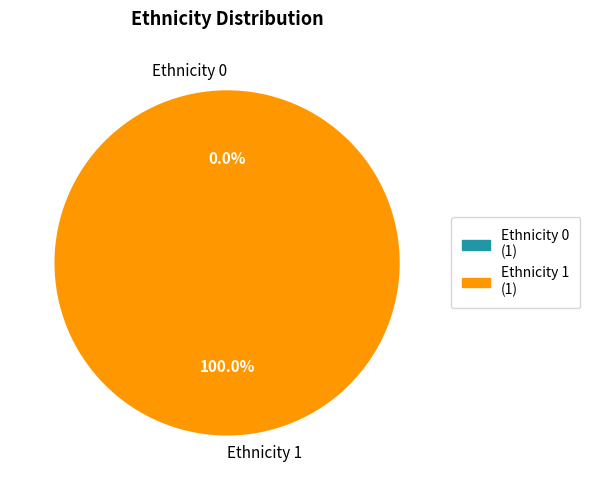

To the nearest percent, what is the combined percentage of 2 and 1?

100%